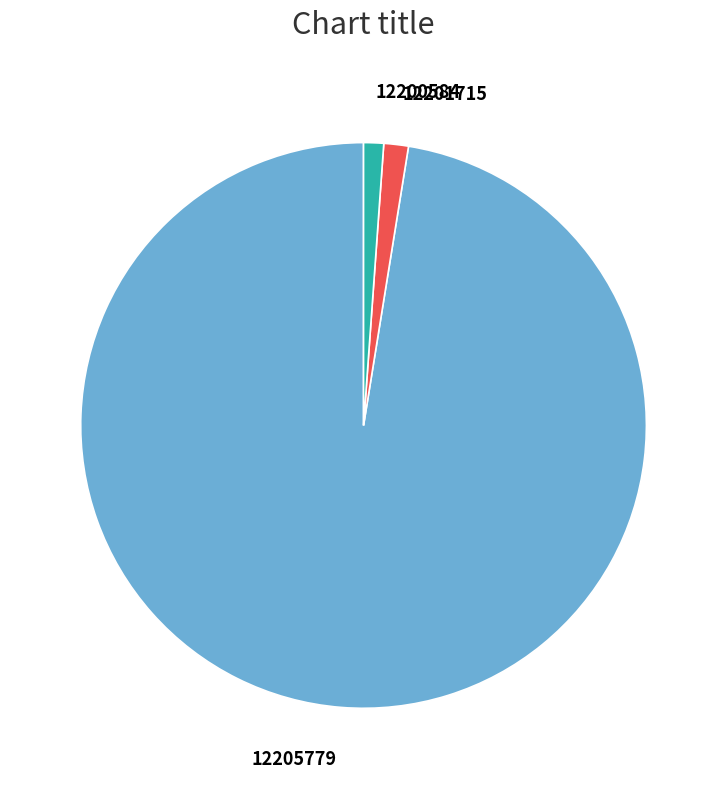

Is 12201715 the majority of the pie?

No